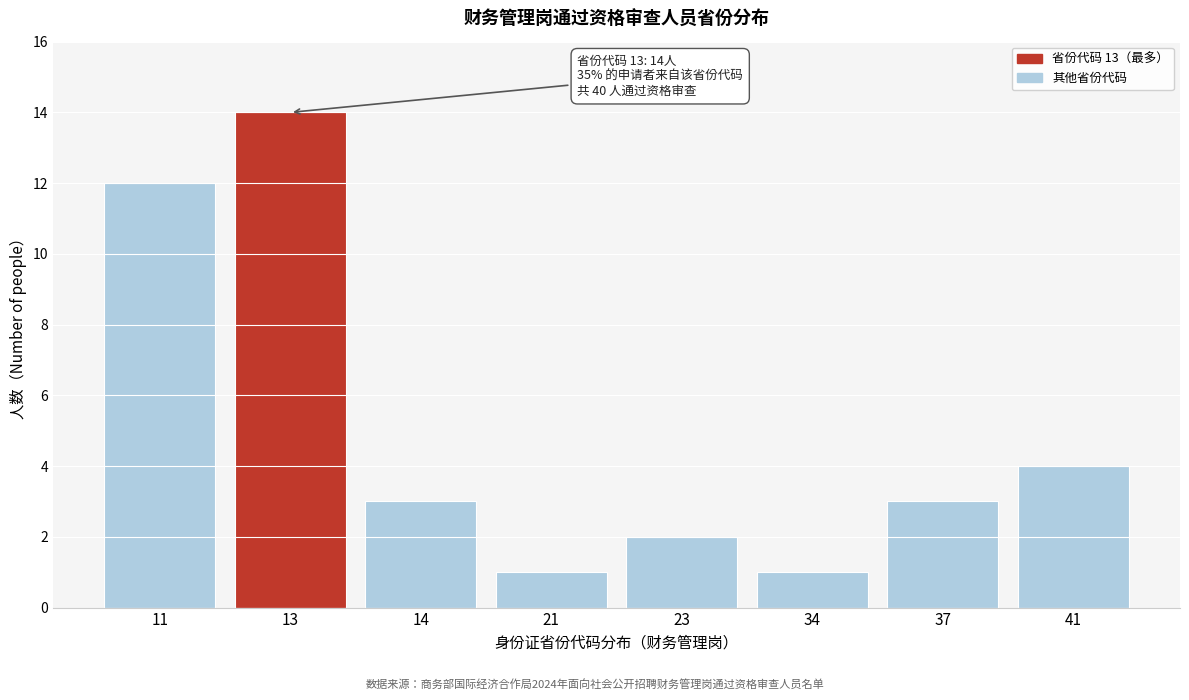

Reading right to left, extract all data points from this chart.

41=4	37=3	34=1	23=2	21=1	14=3	13=14	11=12